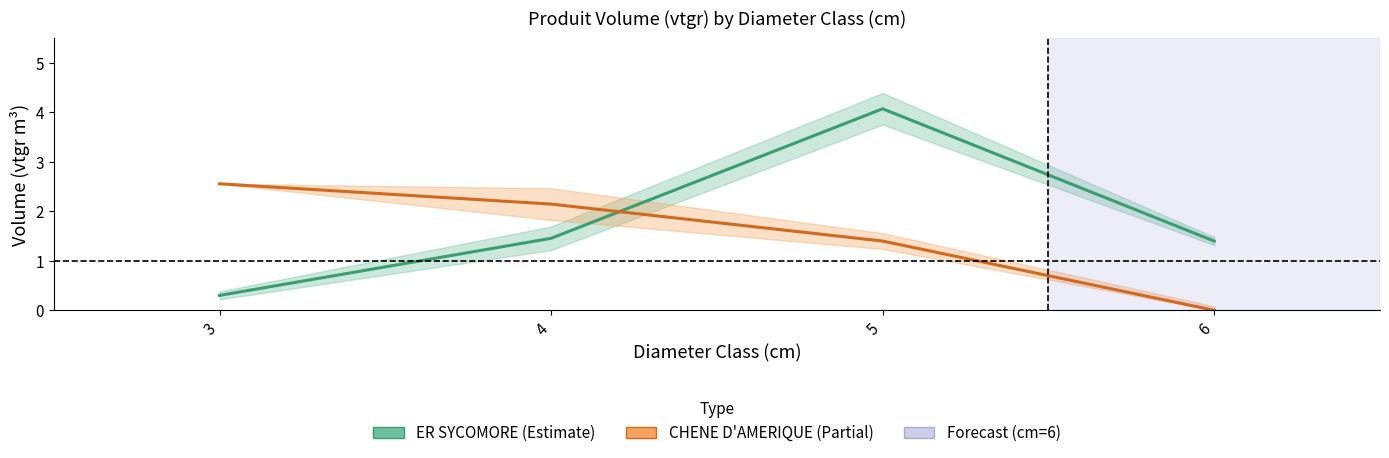

What is the sum of the ER SYCOMORE values at 3 and 4?

1.8